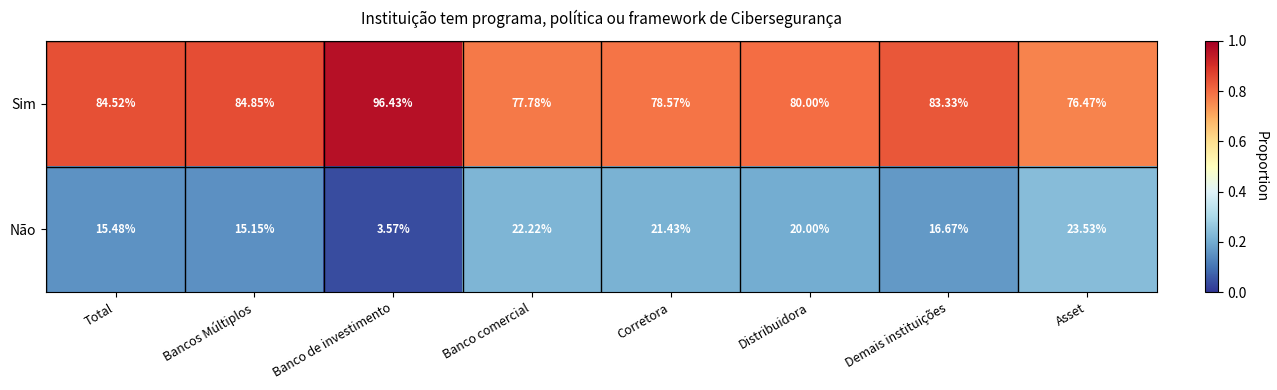

List the labels in order of Não value, largest first.

Asset, Banco comercial, Corretora, Distribuidora, Demais instituições, Total, Bancos Múltiplos, Banco de investimento